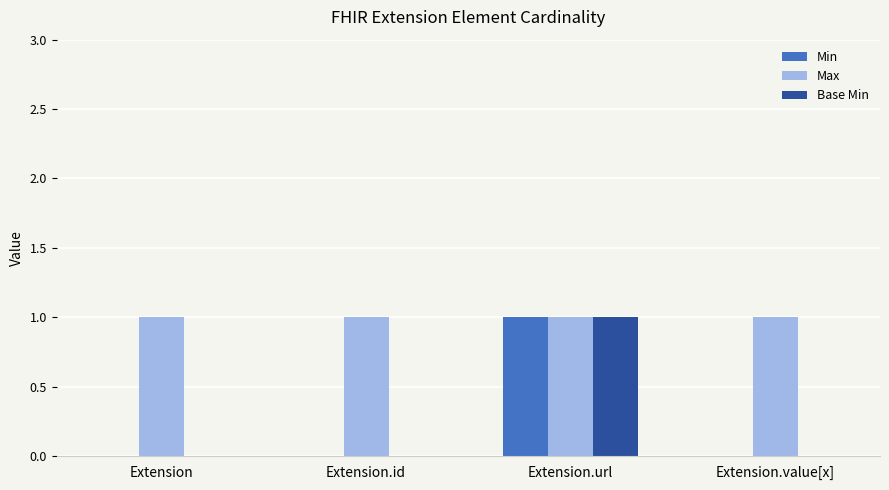

Which series has the largest total across all categories?

Max